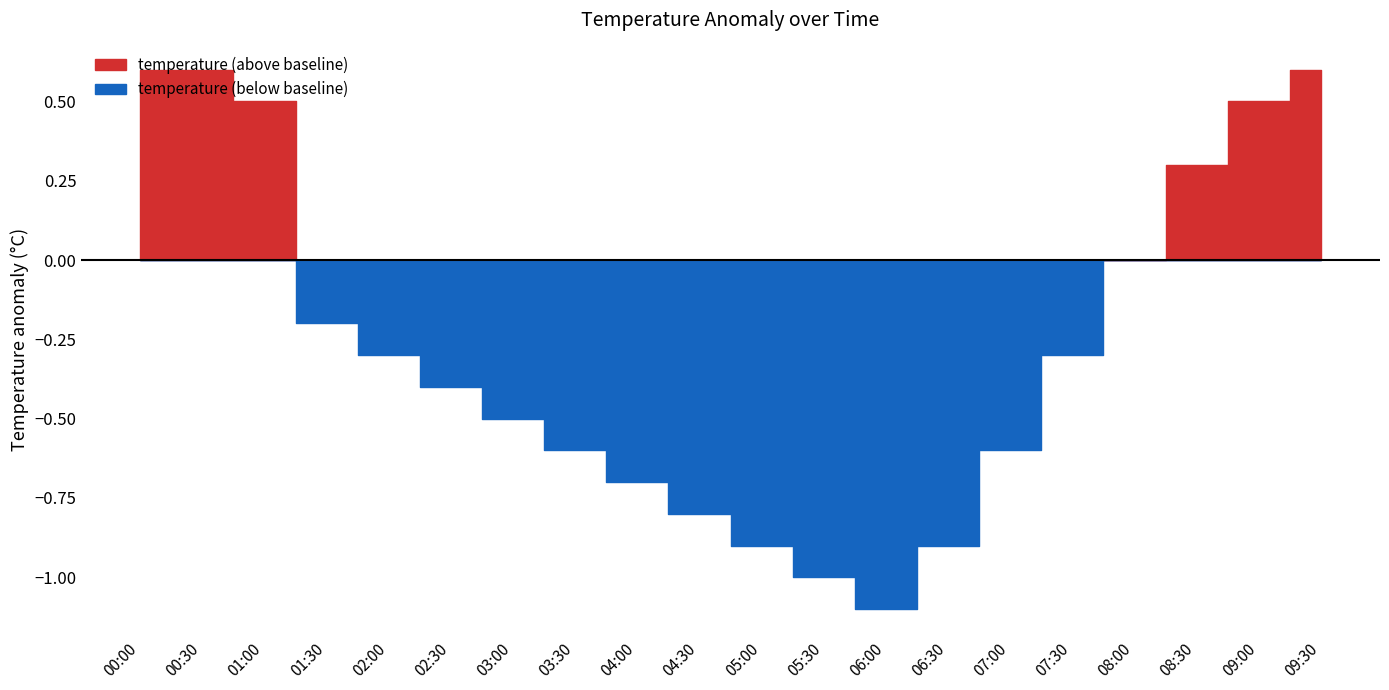

True or false: humidity and temperature intersect in this chart.

False